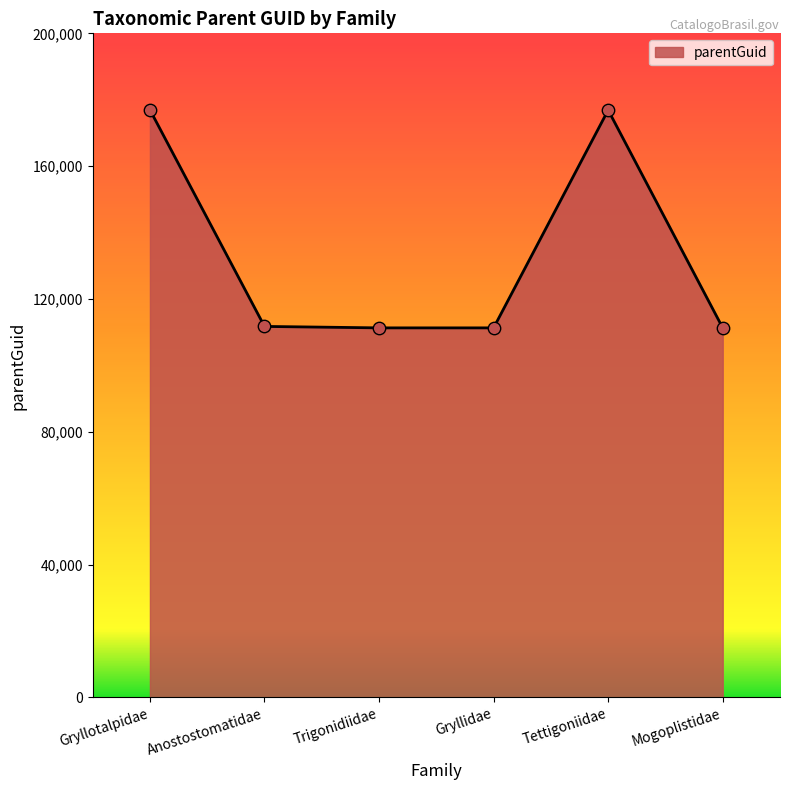

What is the change in value from Anostostomatidae to Gryllidae?

-437